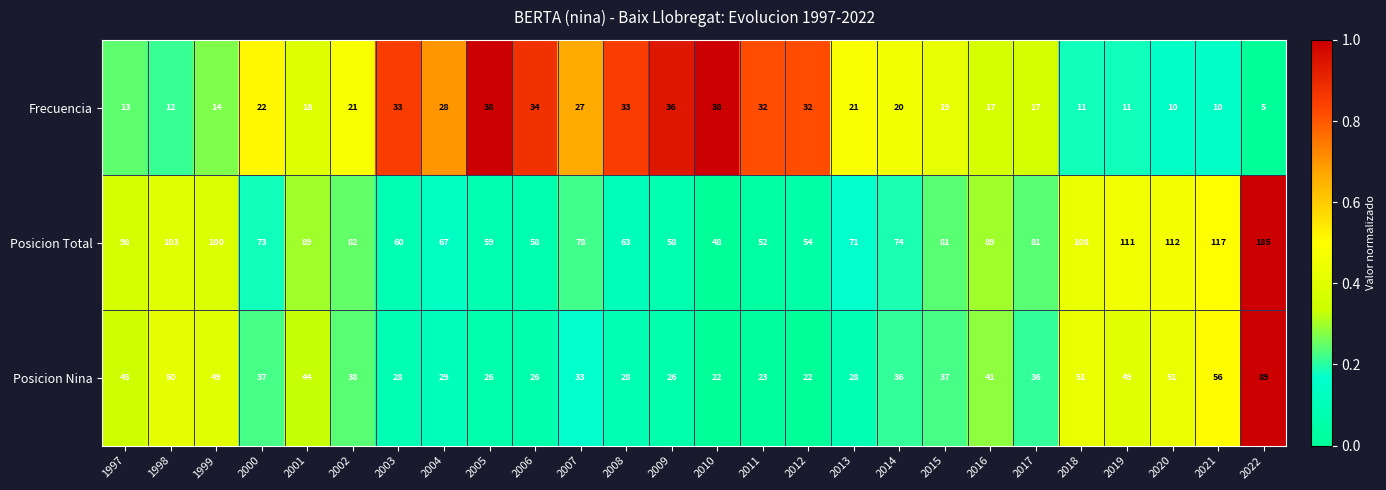

True or false: Posicion Total has a value of 73 at 2000.

True